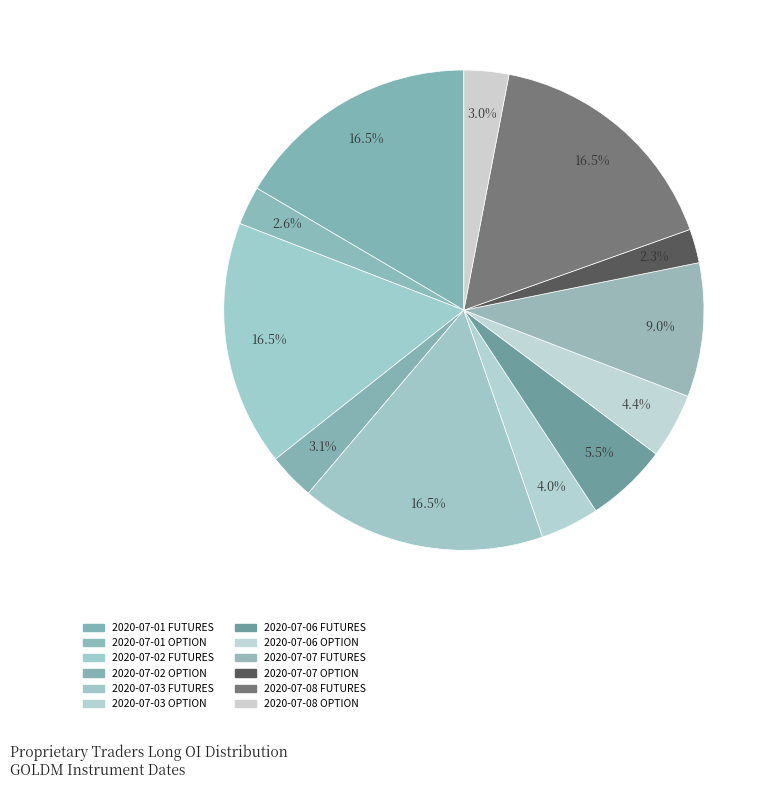

How many segments does this pie chart have?

12